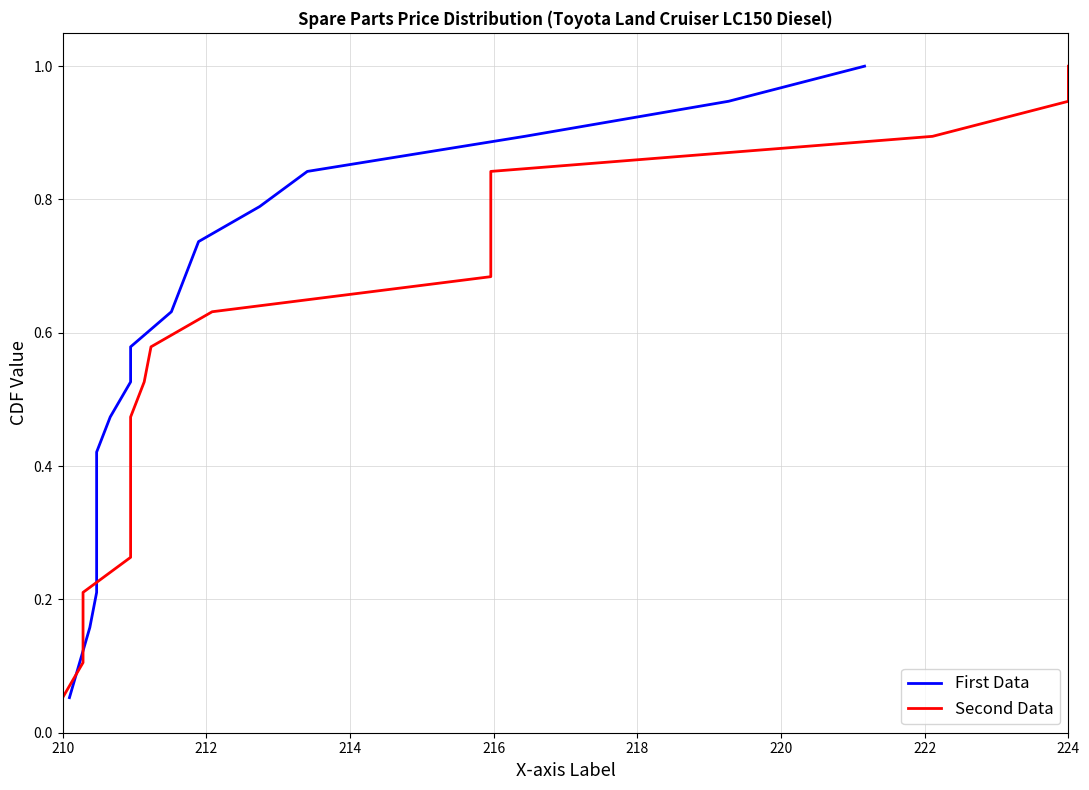

True or false: Second Data has a value of 1.5 at 224.

False